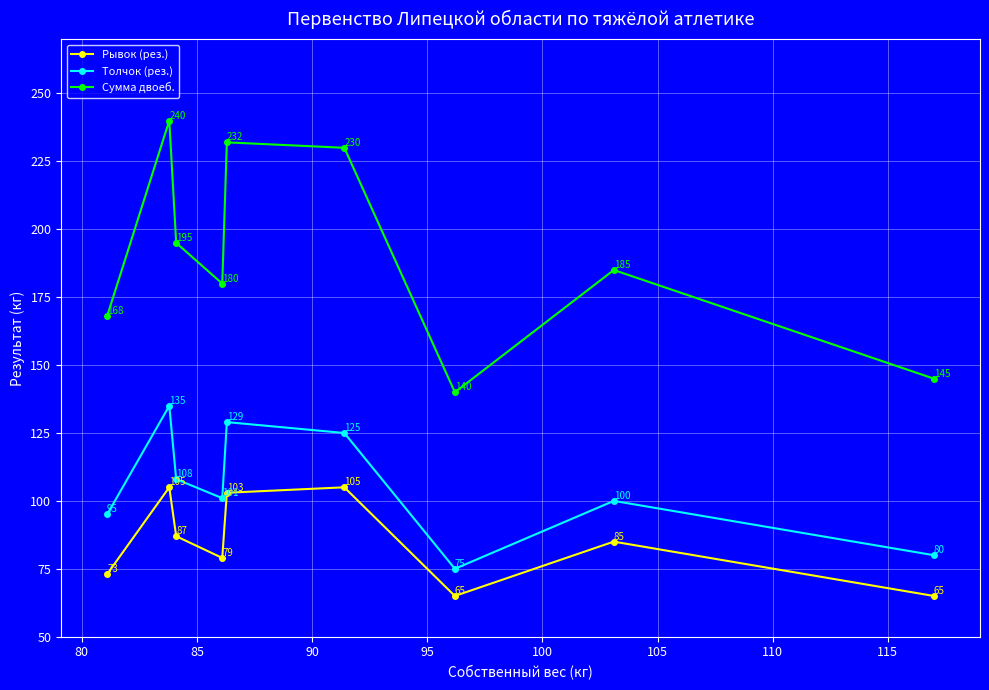

At how many categories does at least one series exceed 102?

9